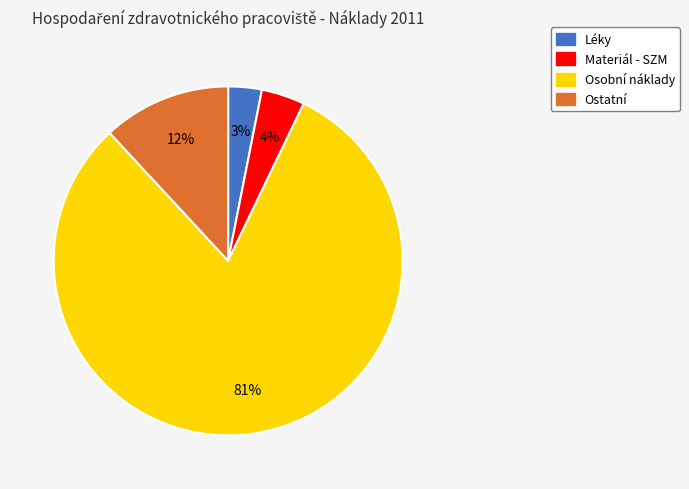

Which has a higher value, Léky or Osobní náklady?

Osobní náklady